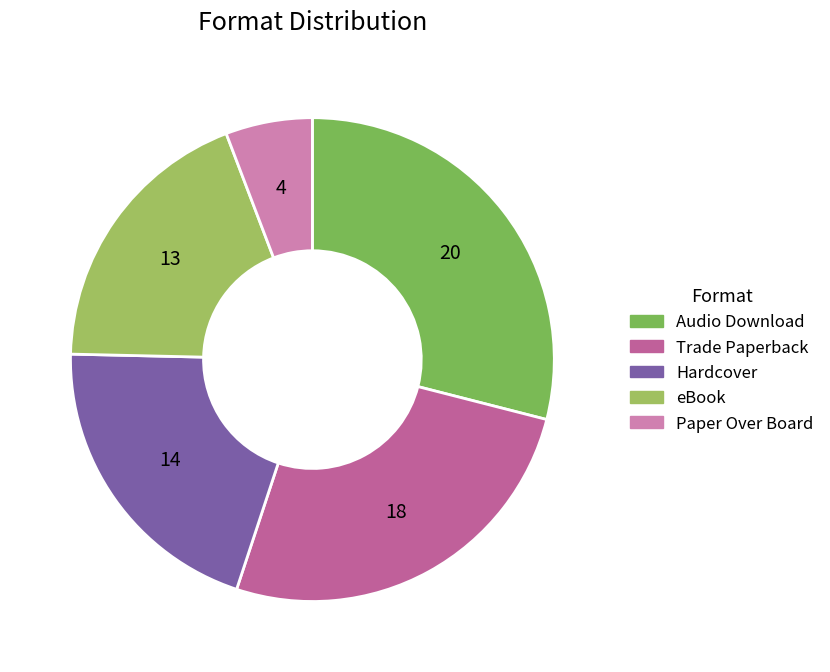

How many slices are in this pie chart?

5